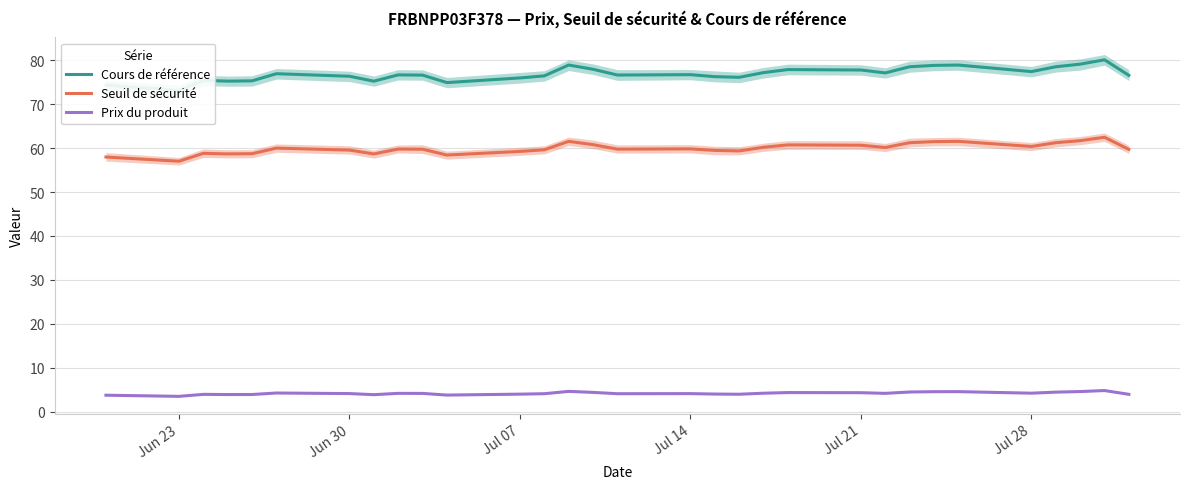

The value of Seuil de sécurité at Jul 14 is 59.8. True or false?

True